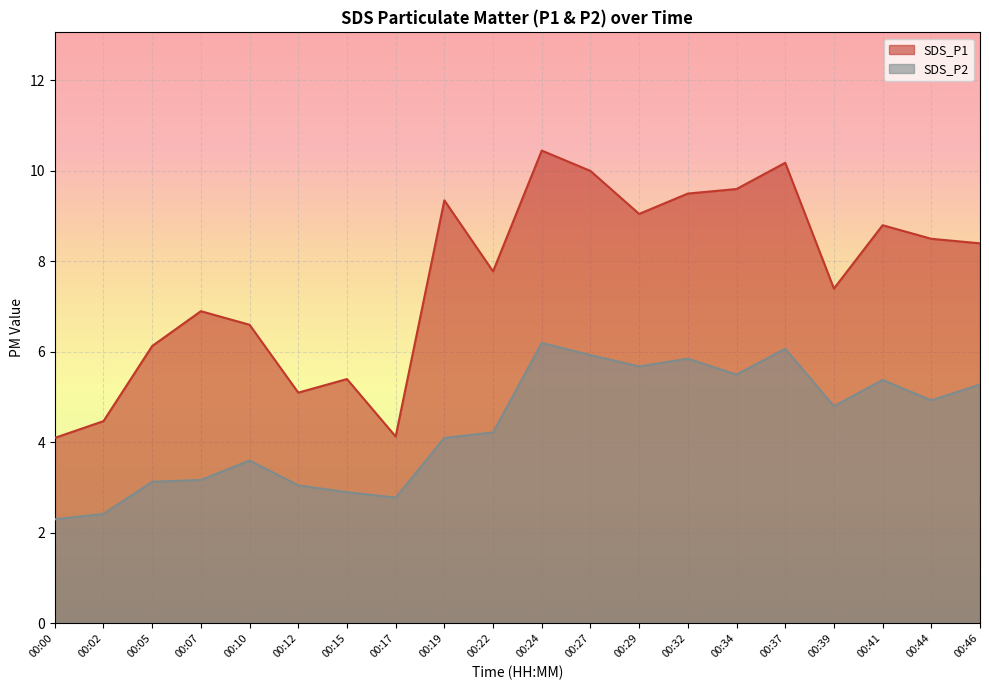

Reading right to left, list all the values displayed in this chart.

SDS_P1: 00:46=8.4	00:44=8.5	00:41=8.8	00:39=7.4	00:37=10.2	00:34=9.6	00:32=9.5	00:29=9.1	00:27=10.0	00:24=10.4	00:22=7.8	00:19=9.3	00:17=4.1	00:15=5.4	00:12=5.1	00:10=6.6	00:07=6.9	00:05=6.1	00:02=4.5	00:00=4.1
SDS_P2: 00:46=5.3	00:44=4.9	00:41=5.4	00:39=4.8	00:37=6.1	00:34=5.5	00:32=5.8	00:29=5.7	00:27=5.9	00:24=6.2	00:22=4.2	00:19=4.1	00:17=2.8	00:15=2.9	00:12=3.0	00:10=3.6	00:07=3.2	00:05=3.1	00:02=2.4	00:00=2.3